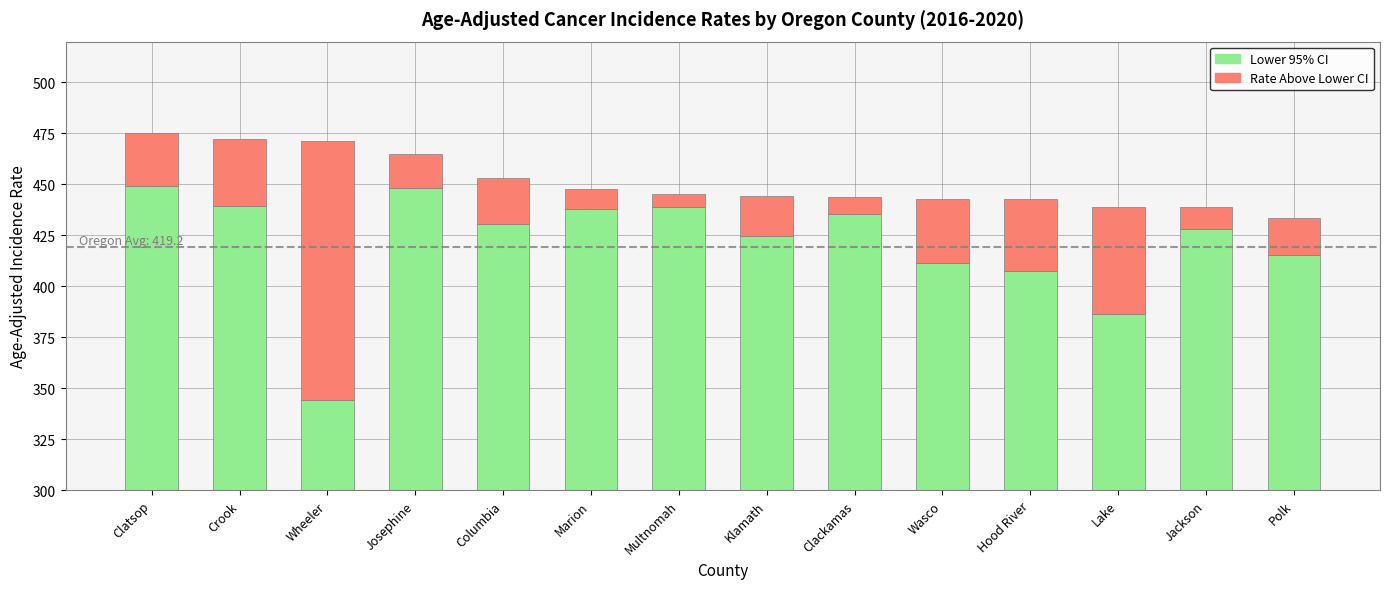

Reading right to left, list all the values displayed in this chart.

Lower 95% CI: Polk=415.3	Jackson=428.0	Lake=386.4	Hood River=407.7	Wasco=411.6	Clackamas=435.6	Klamath=424.5	Multnomah=439.0	Marion=438.1	Columbia=430.5	Josephine=448.2	Wheeler=344.0	Crook=439.4	Clatsop=449.0
Rate Above Lower CI: Polk=18.2	Jackson=10.7	Lake=52.7	Hood River=35.0	Wasco=31.4	Clackamas=8.2	Klamath=19.8	Multnomah=6.5	Marion=9.4	Columbia=22.5	Josephine=16.9	Wheeler=127.5	Crook=32.9	Clatsop=26.2